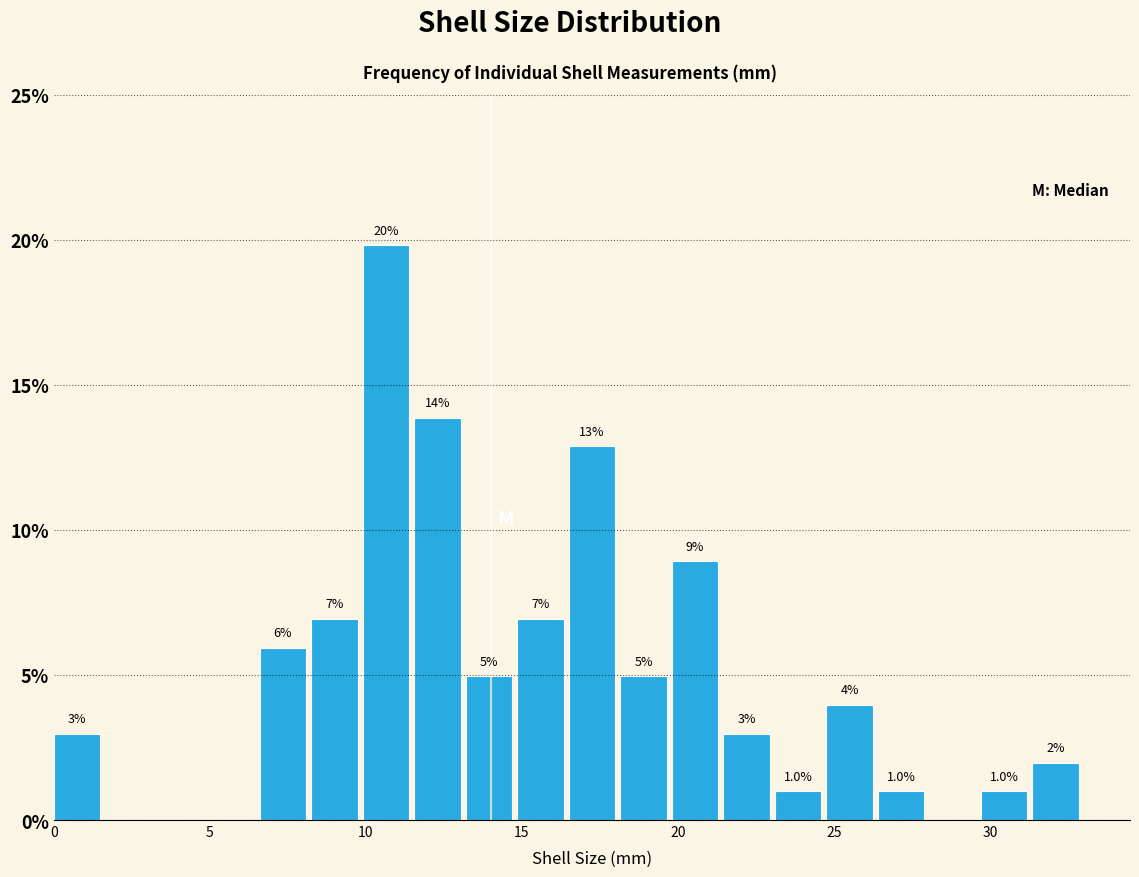

Read against the x-axis, roughly where is the centre of the tallest bar?

10.5